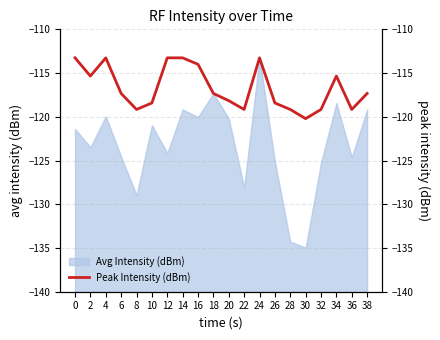

Reading left to right, extract all data points from this chart.

0=-113.3	2=-115.3	4=-113.3	6=-117.3	8=-119.2	10=-118.4	12=-113.3	14=-113.3	16=-114.0	18=-117.3	20=-118.2	22=-119.2	24=-113.3	26=-118.4	28=-119.2	30=-120.2	32=-119.2	34=-115.3	36=-119.2	38=-117.3